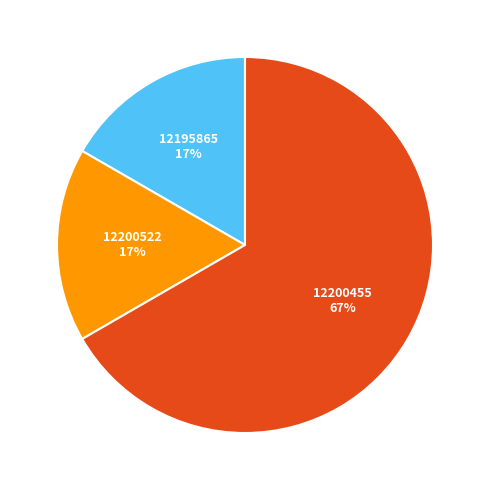

How many slices are in this pie chart?

3